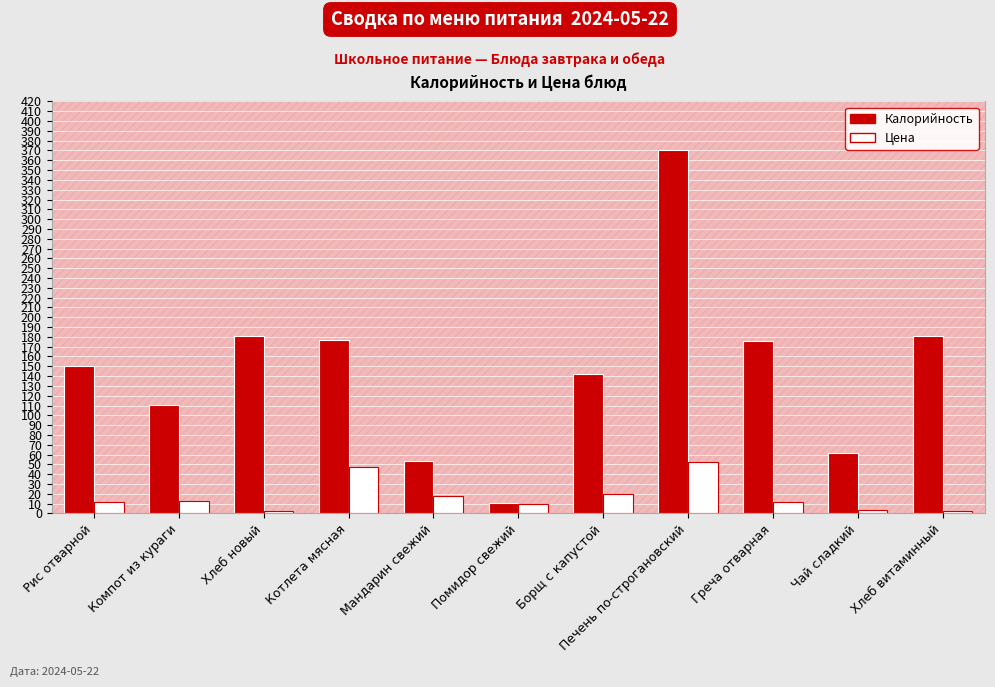

What is the sum of all Калорийность values?

1614.0